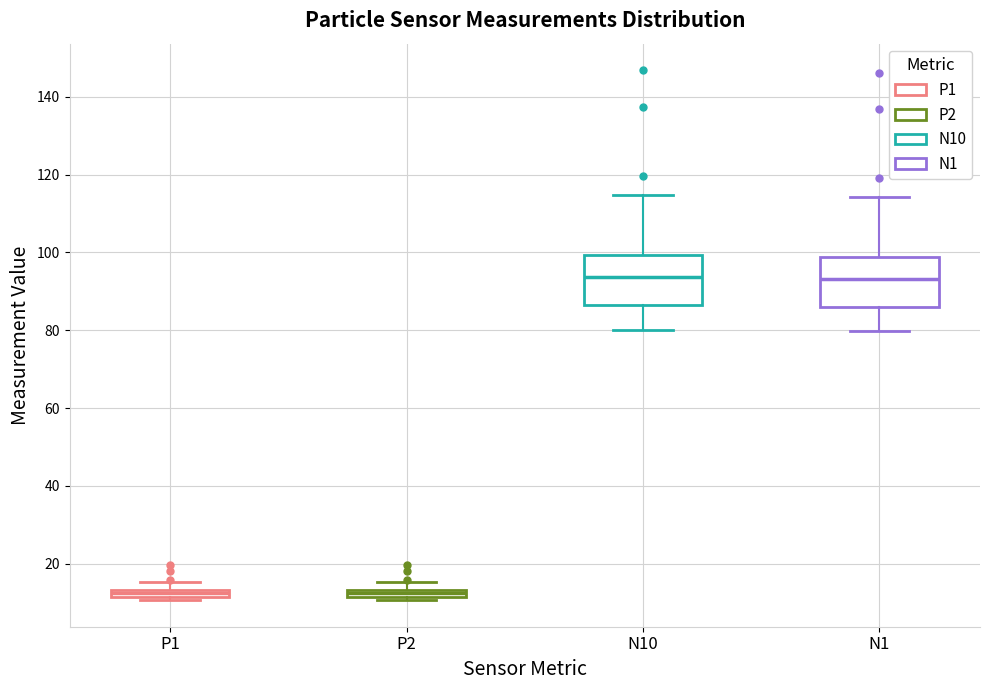

Where is the upper edge of the box for P2 on the y-axis? The values are not printed on the chart, so give them approximately, as read against the axis.

14